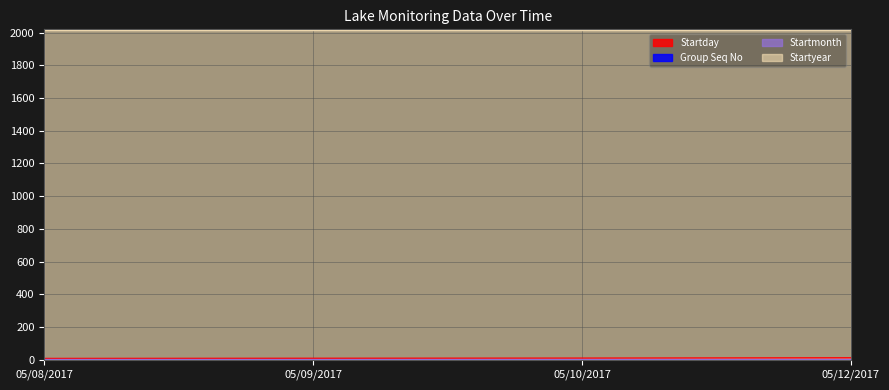

At which category is the sum across all series the highest?

05/12/2017